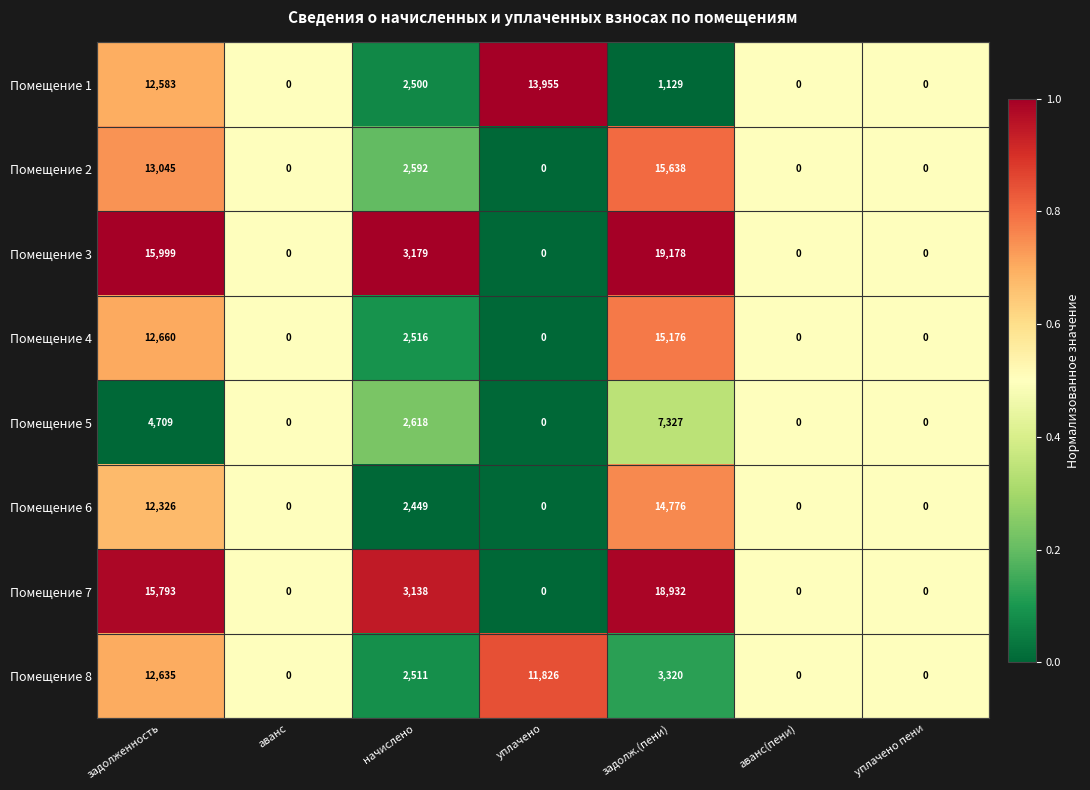

What is the difference between the second highest and second lowest values in the Помещение 5 series?

4709